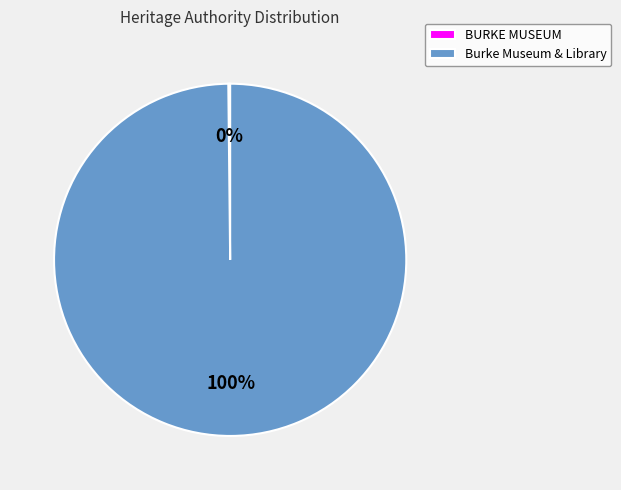

To the nearest percent, what is the difference between the largest and smallest slice percentages?

100%